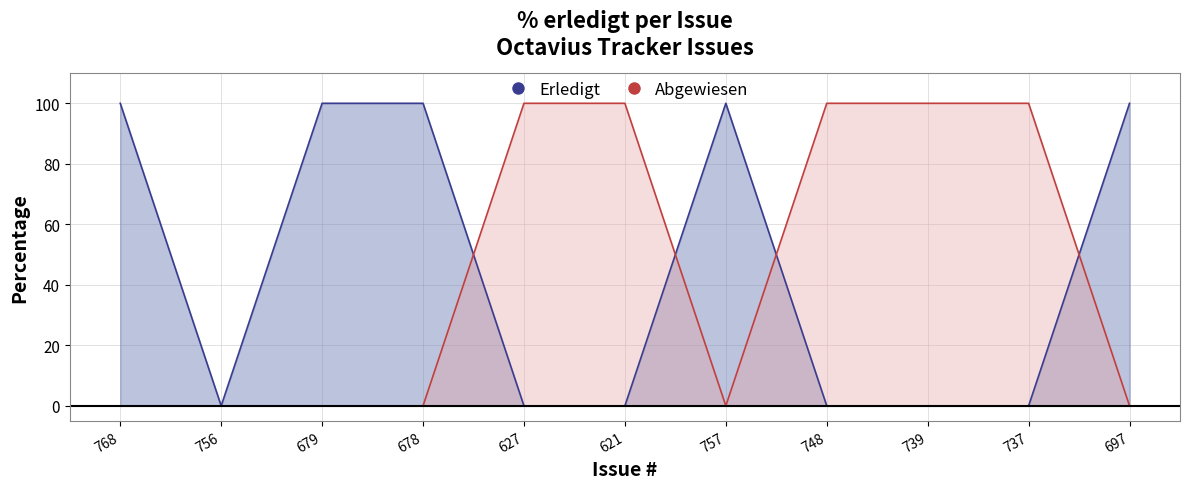

What is the label of the 8th point from the left?

748